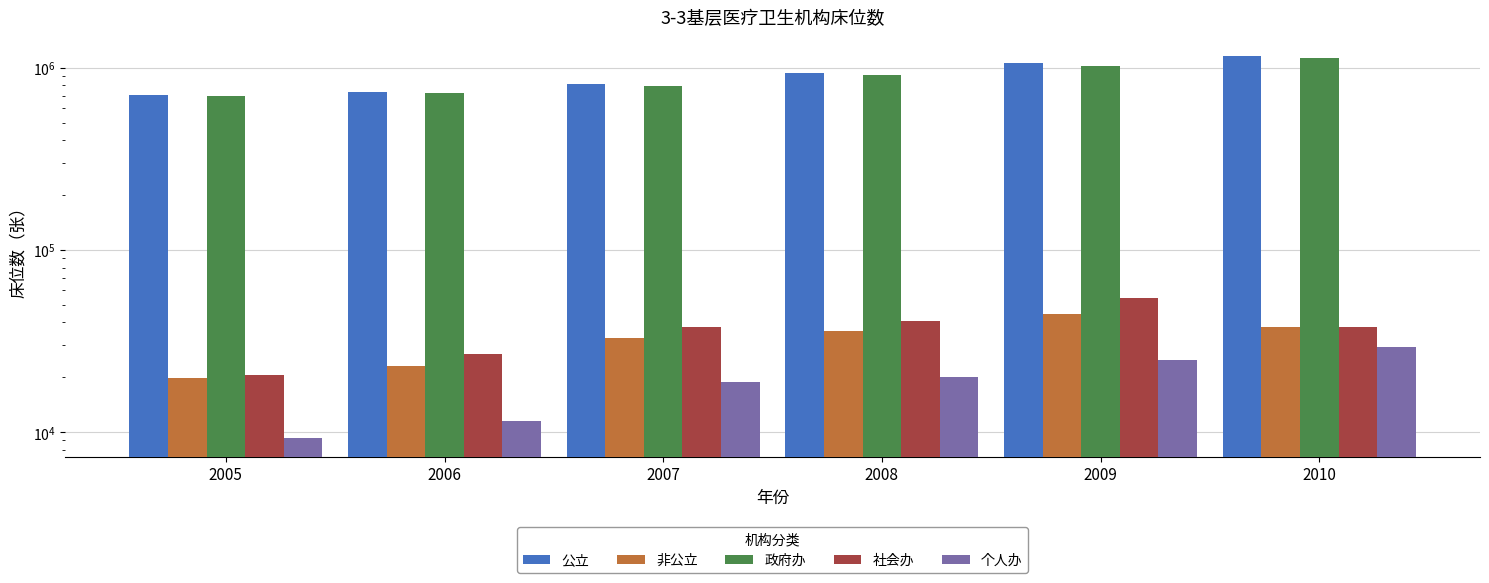

Is the value of 公立 at 2009 greater than the value of 社会办 at 2008?

Yes